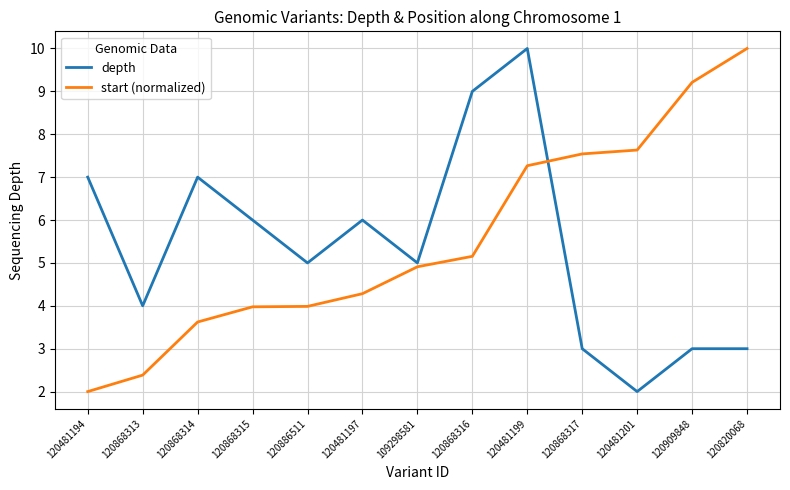

Which series has the largest total across all categories?

start (normalized)